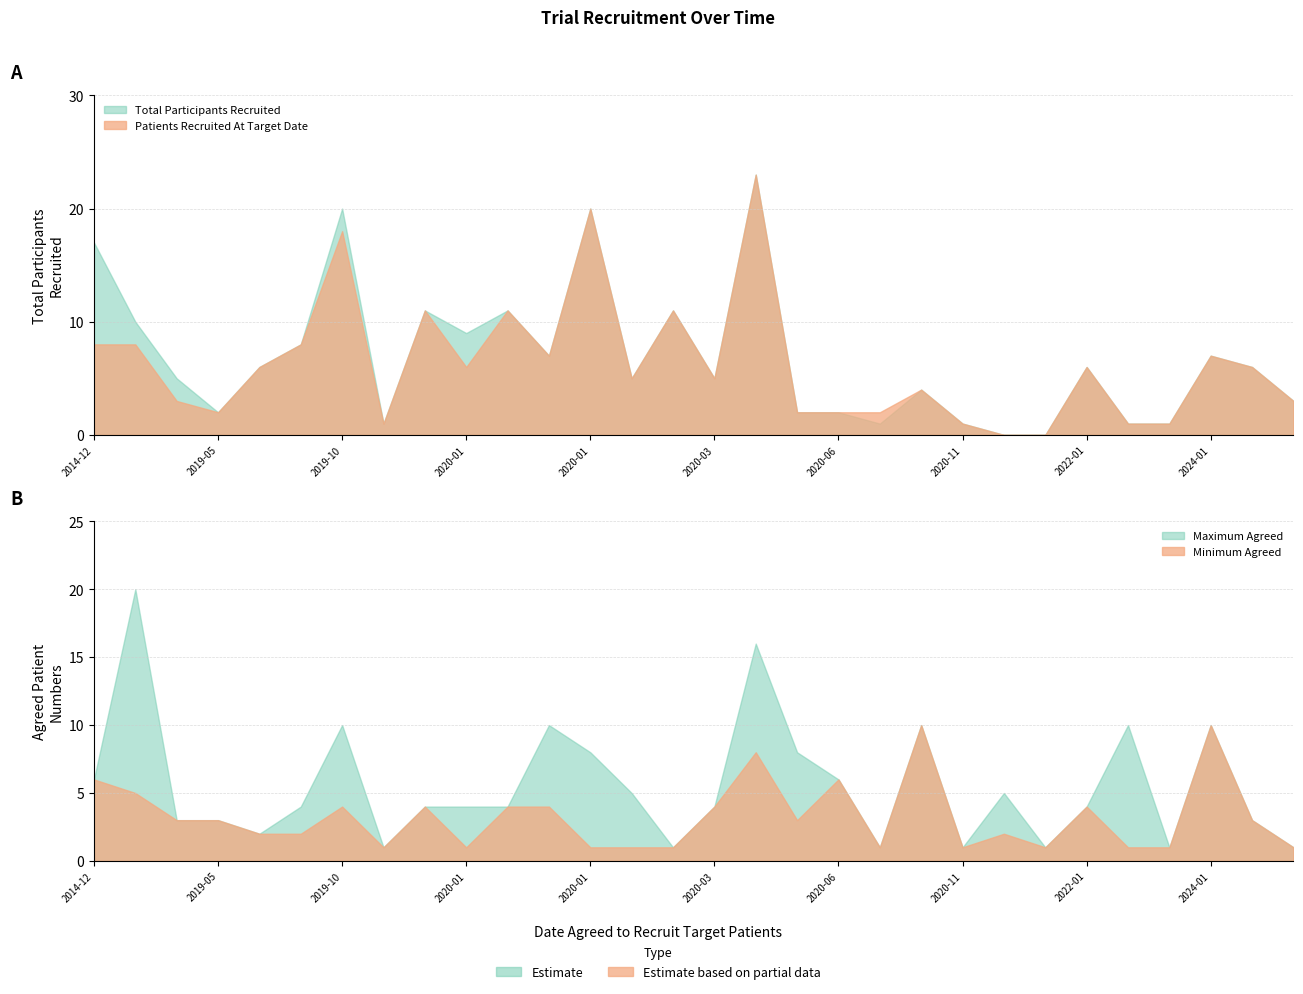

True or false: Total Participants Recruited has a value of 5 at 2020-03-13.

True